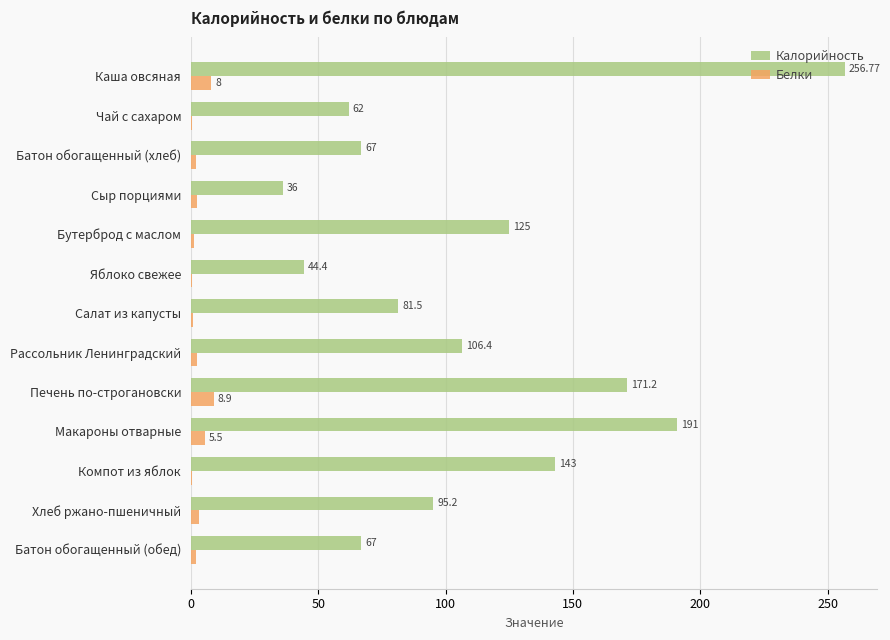

What are all the series names shown in the legend?

Калорийность, Белки